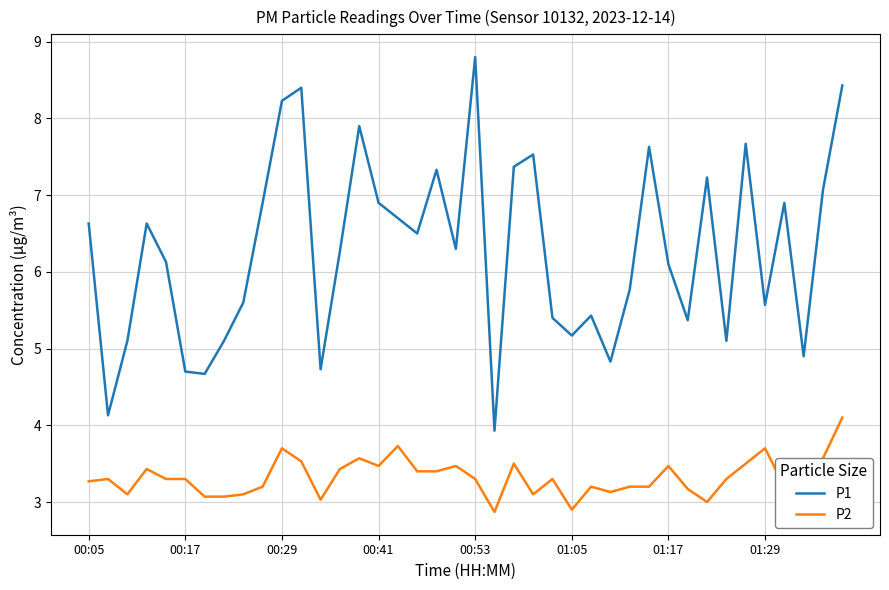

What is the lowest value of the P1 series?

3.9